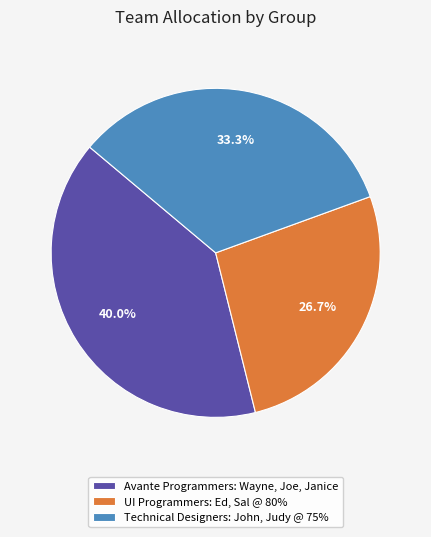

How many segments does this pie chart have?

3